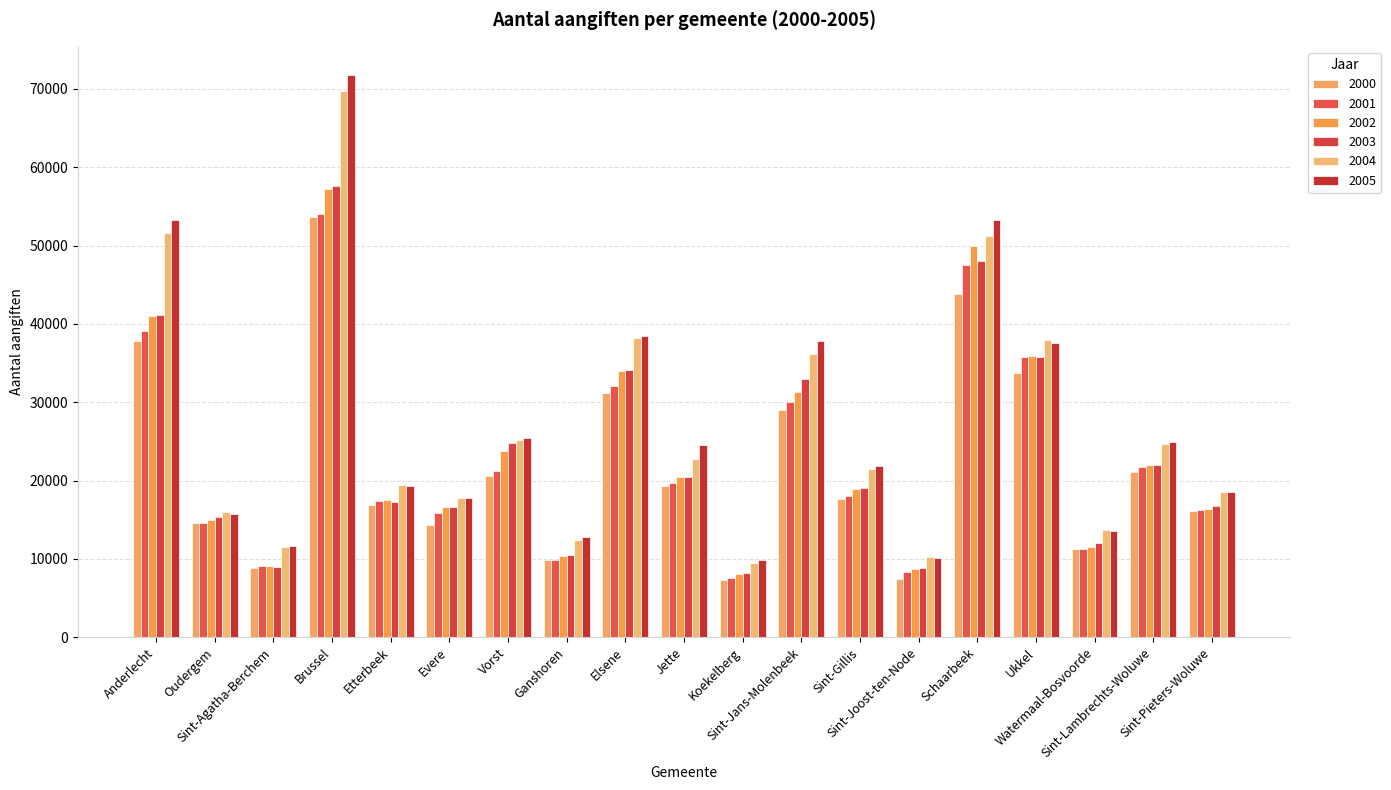

How many data points in 2005 are less than 21854?

9